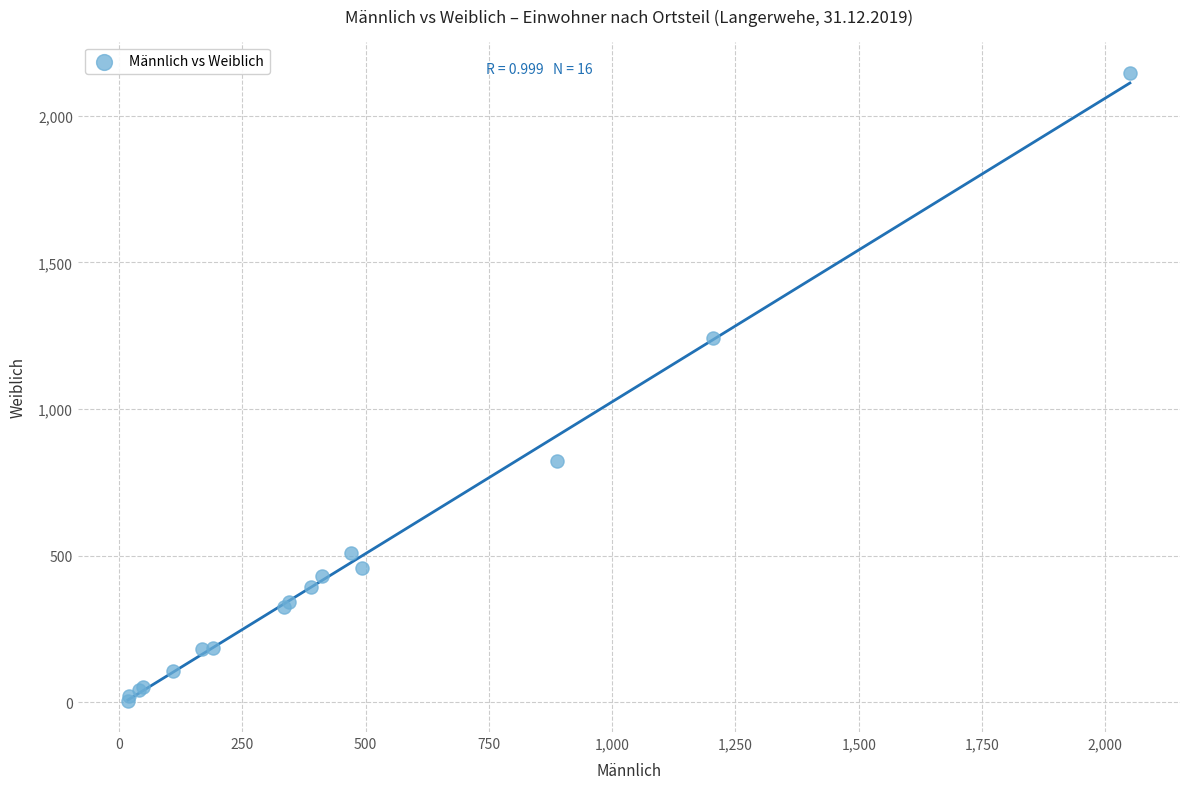

What Y value in the scatter plot is closest to 1075?

1241